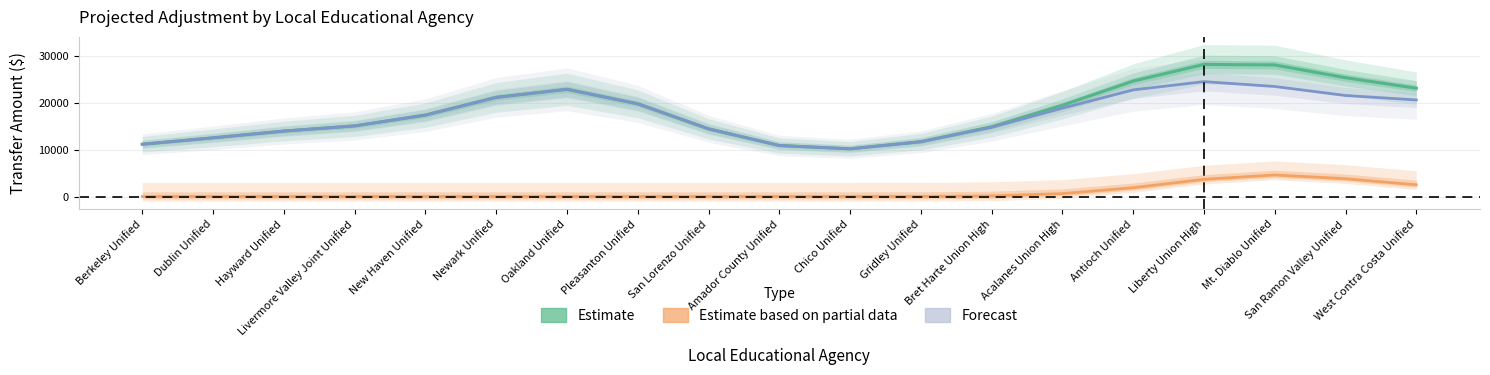

What are all the series names shown in the legend?

Estimate, Estimate based on partial data, Forecast